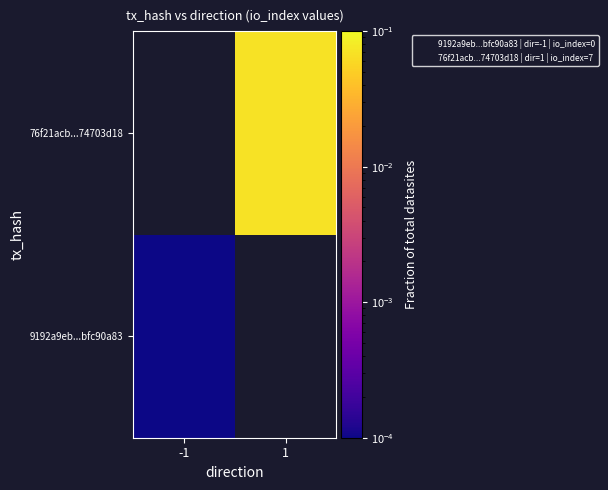

How many data points does each series have?

2